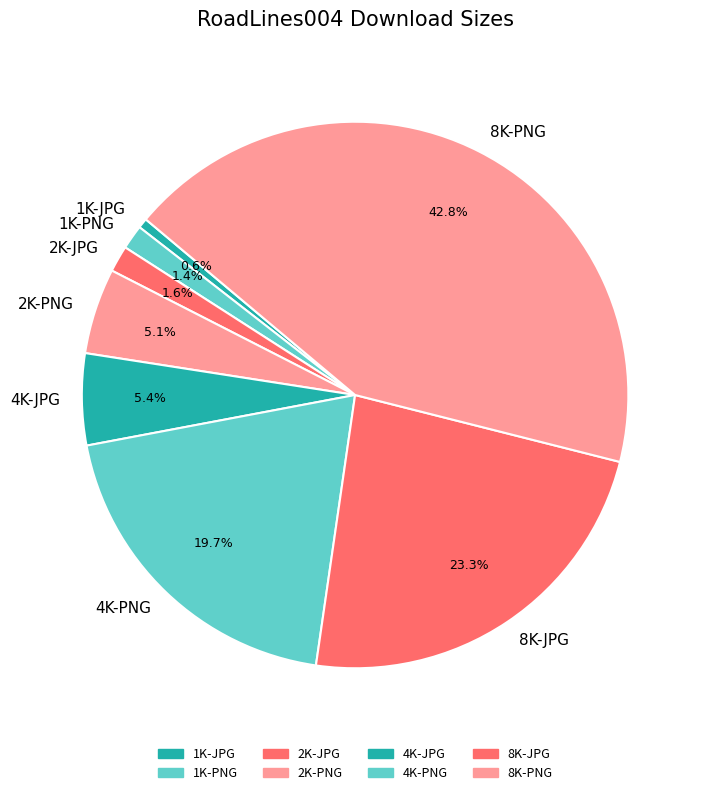

What is the ratio of the value at 8K-JPG to the value at 8K-PNG?

0.5